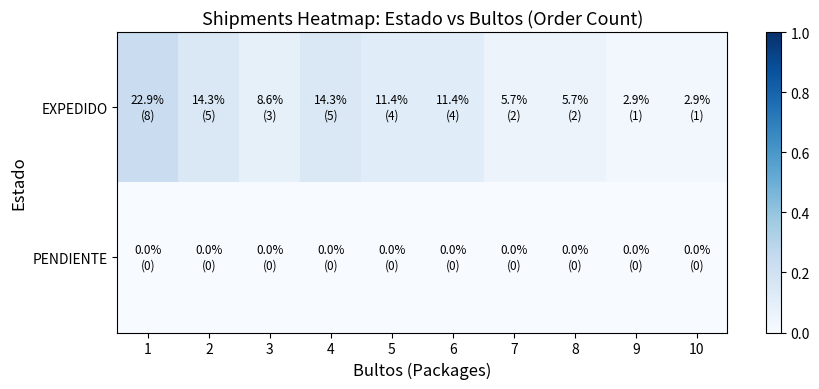

At which category is the sum across all series the highest?

1